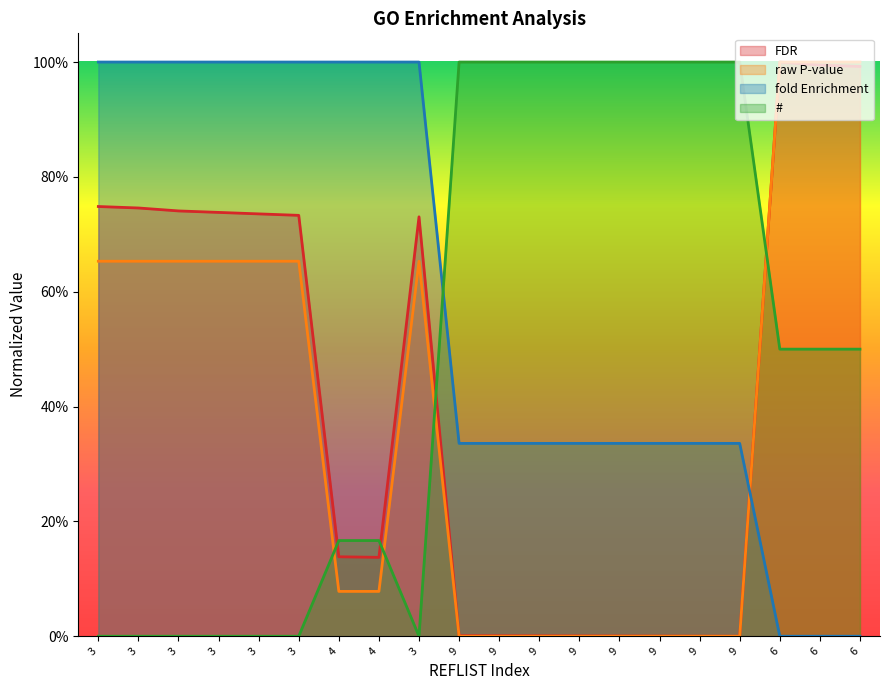

What is the difference between the maximum and minimum values in the # series?

1.0